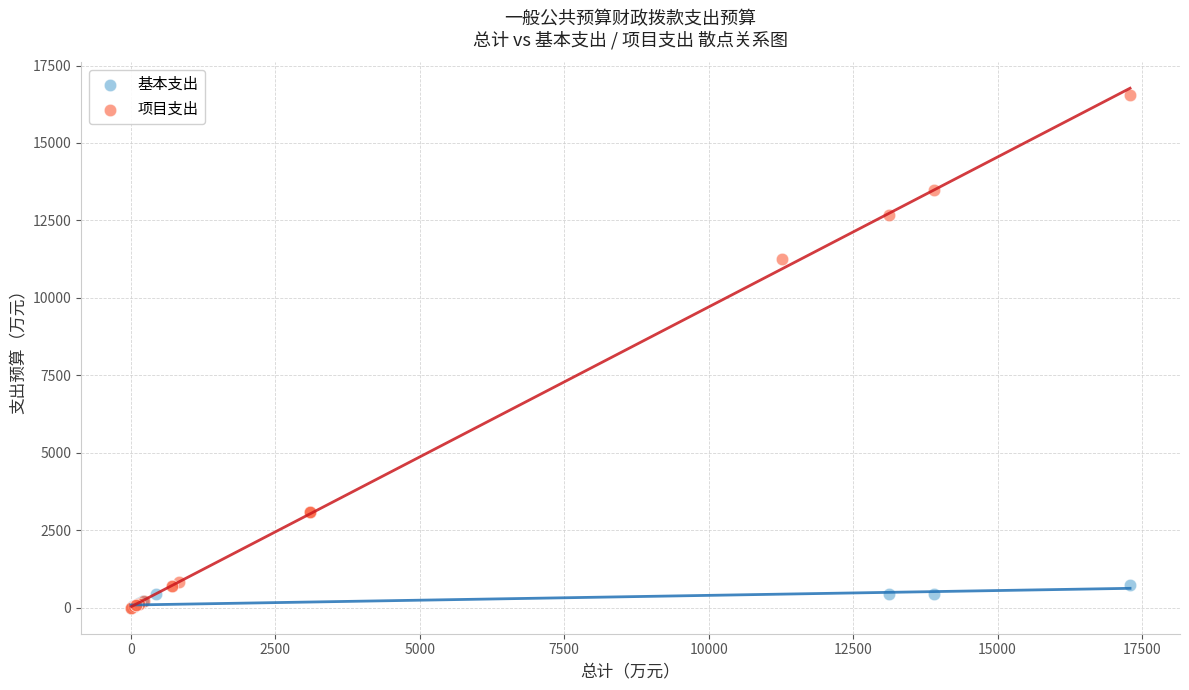

What are all the series names shown in the legend?

基本支出, 项目支出